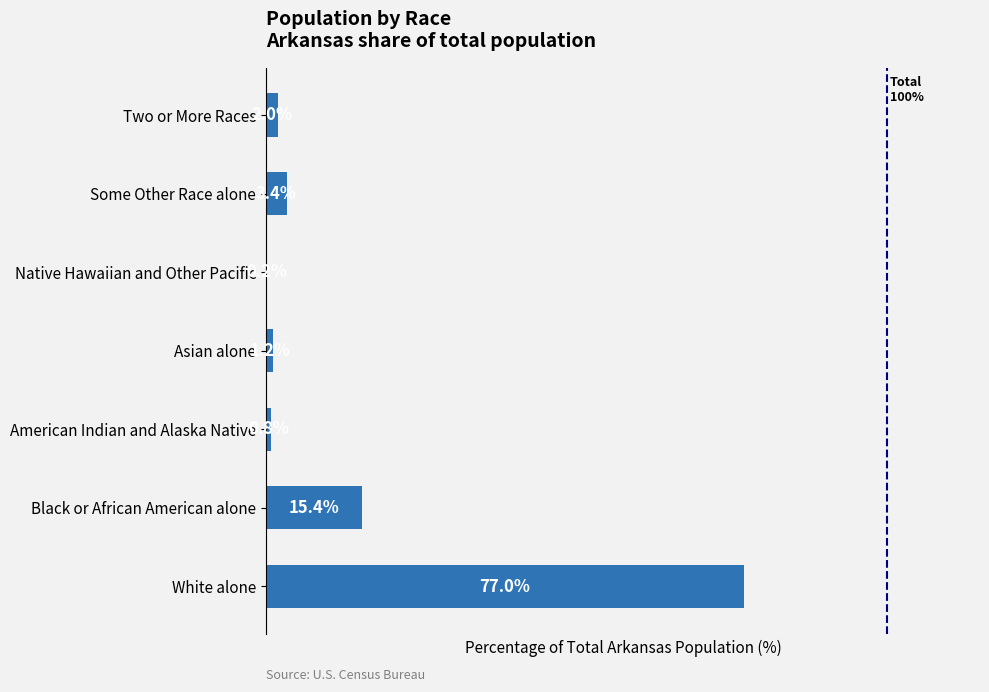

Where is the data nearest to the value 38?

Black or African American alone